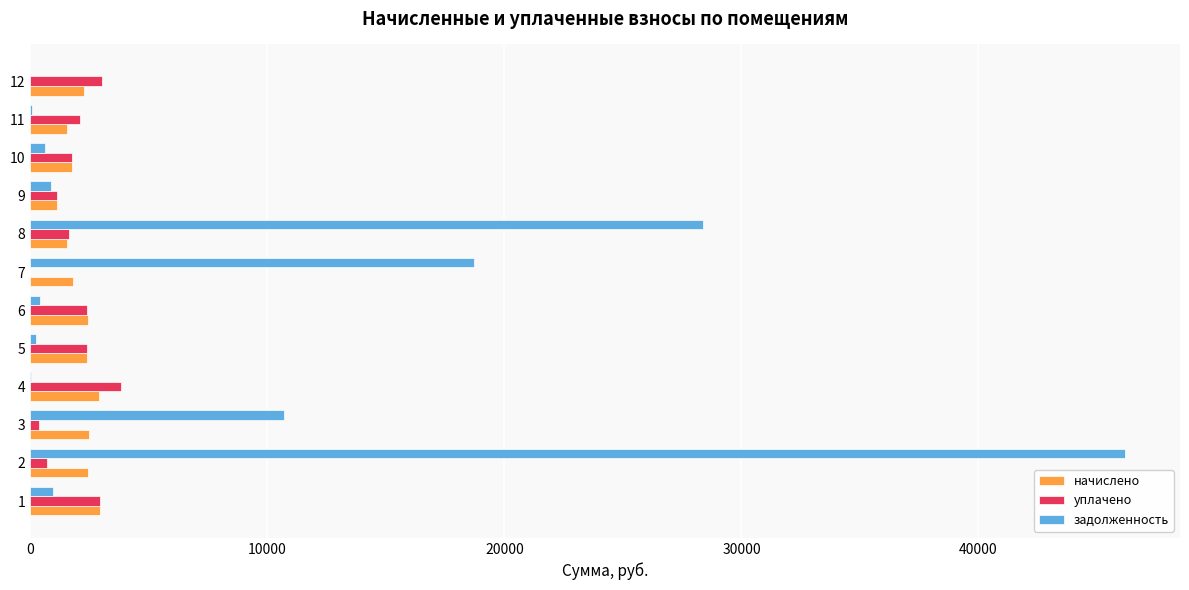

Between 1 and 8, which series saw the biggest shift?

задолженность